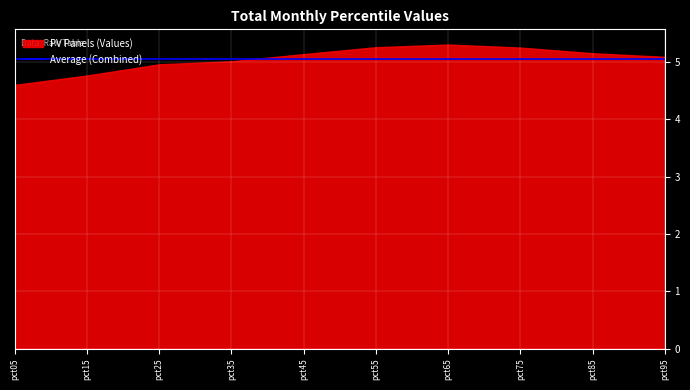

Which has a higher value, pct55 or pct25?

pct55